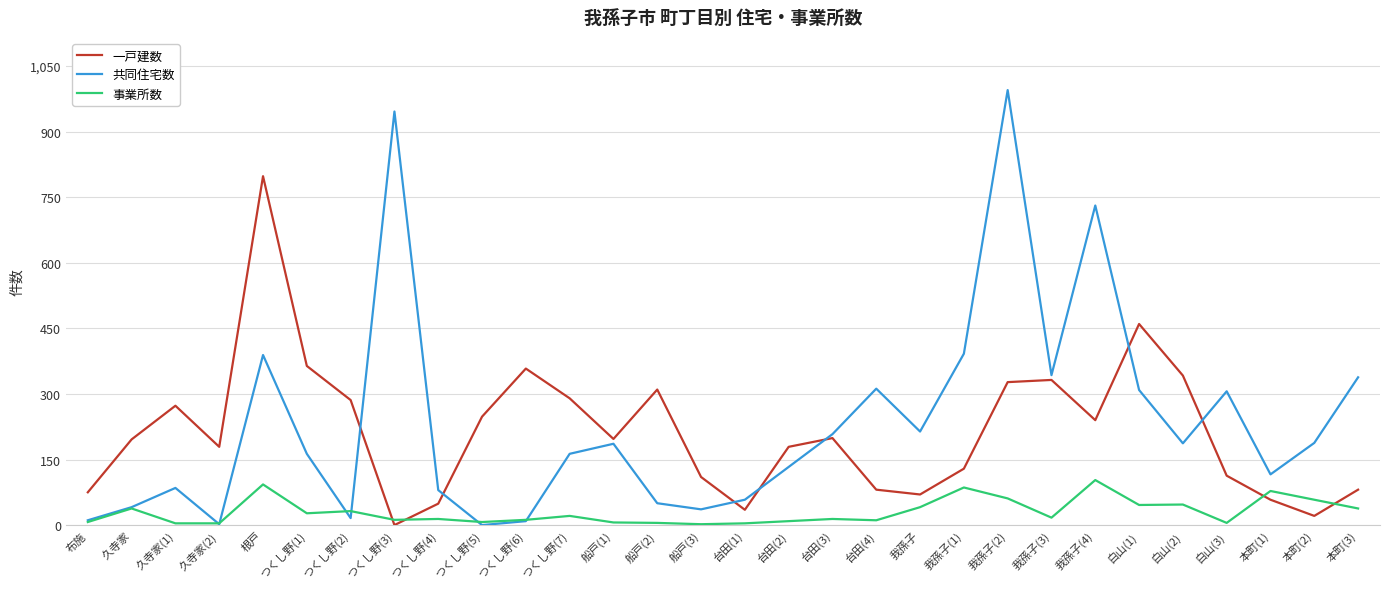

What is the difference between the highest and lowest values at 根戸?

705